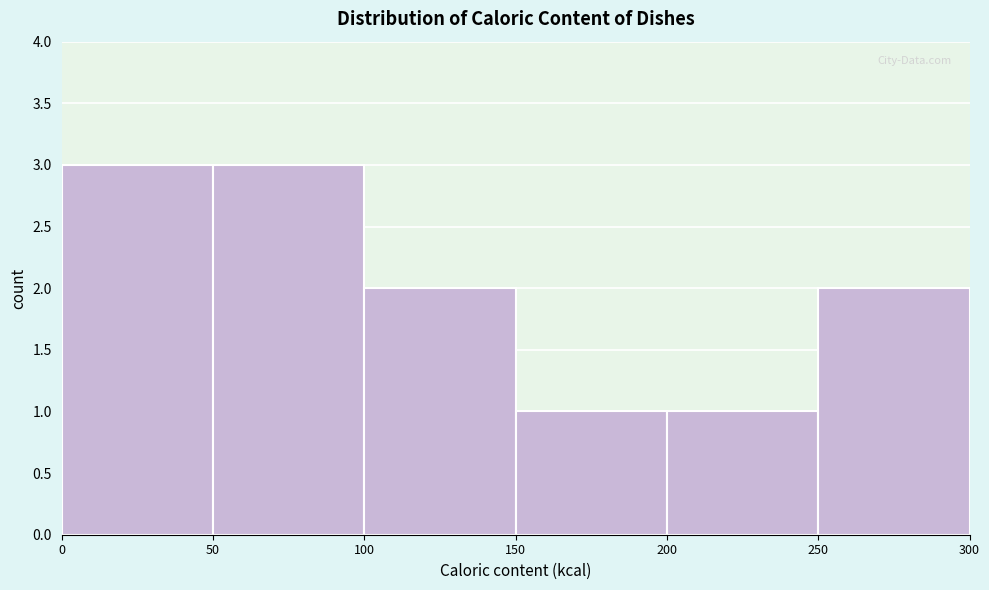

How tall is the bar that spans 50 to 100 on the x-axis? The values are not printed on the chart, so give them approximately, as read against the axis.

3